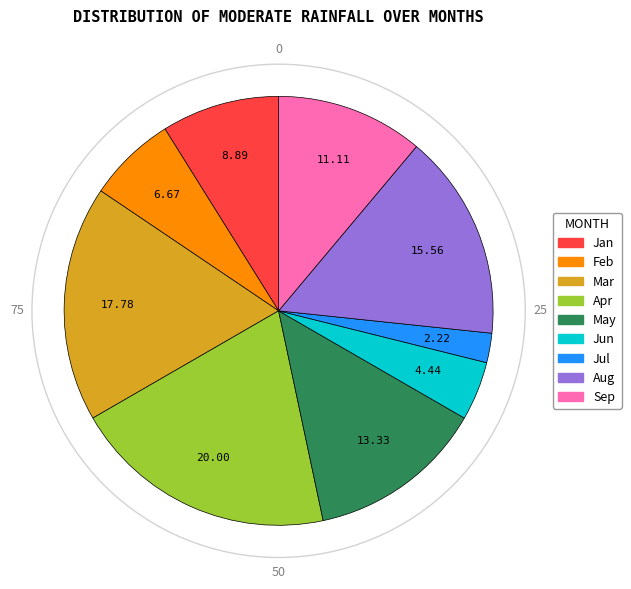

Does any single category account for the majority?

No